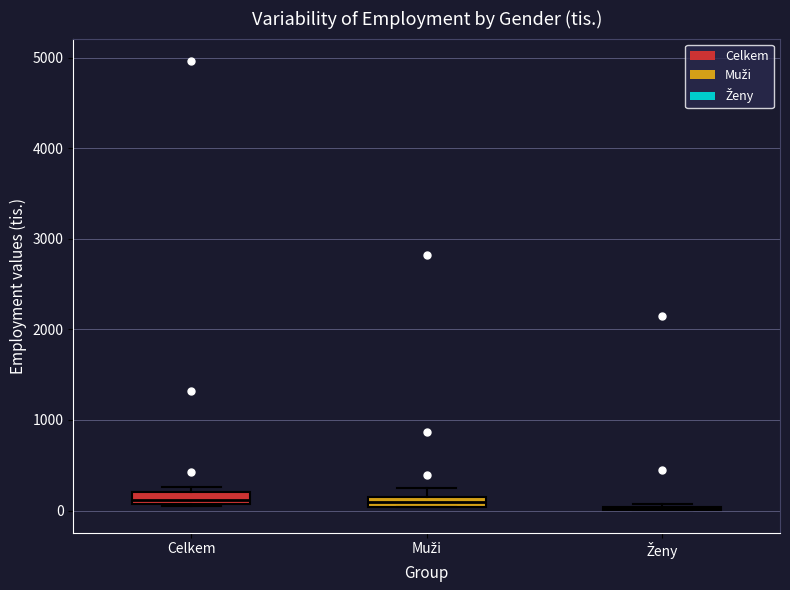

Where is the upper edge of the box for Muži on the y-axis? The values are not printed on the chart, so give them approximately, as read against the axis.

200